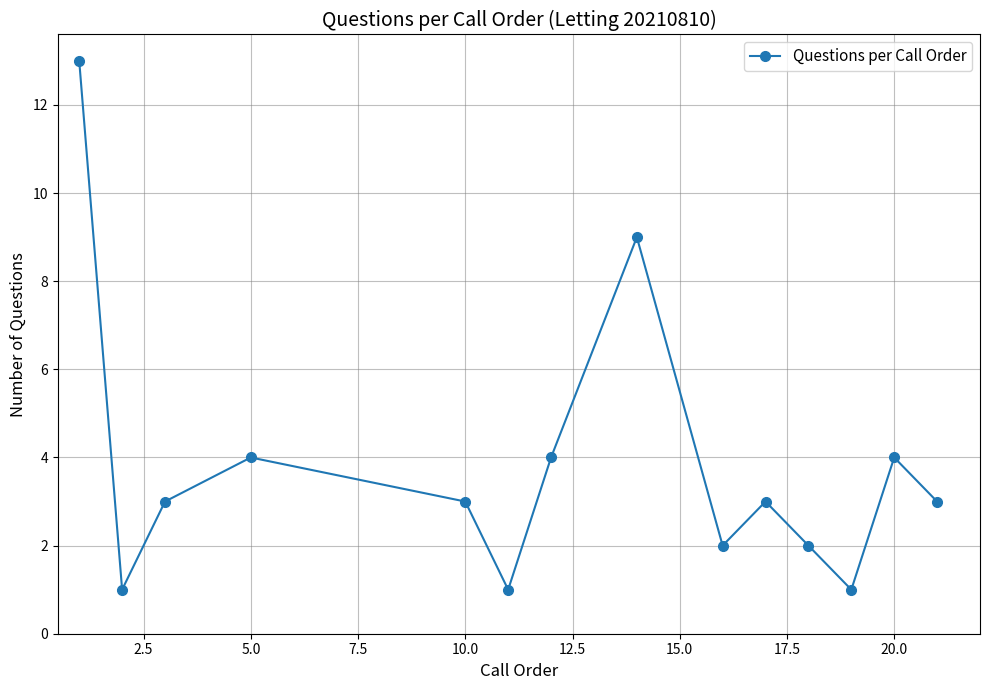

What is the average value?

4